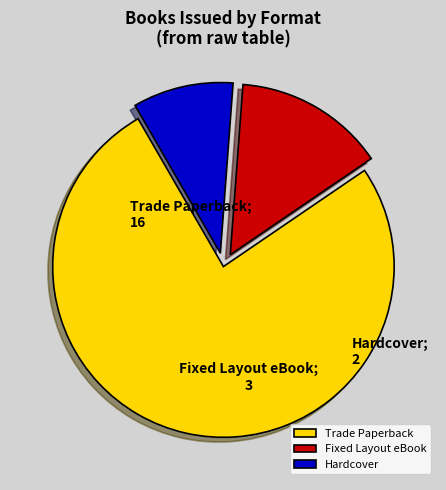

True or false: Hardcover accounts for 15% of the total.

False